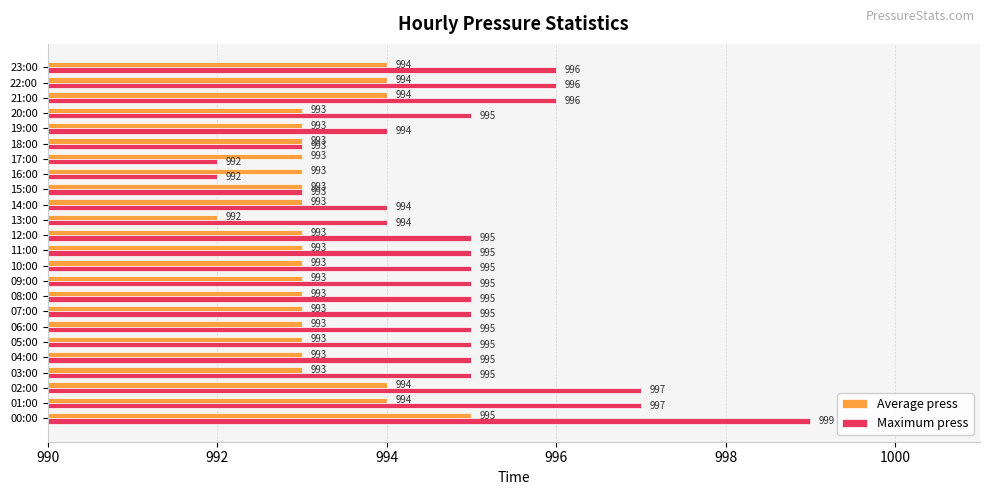

What is the total value across all series at 16:00?

1985